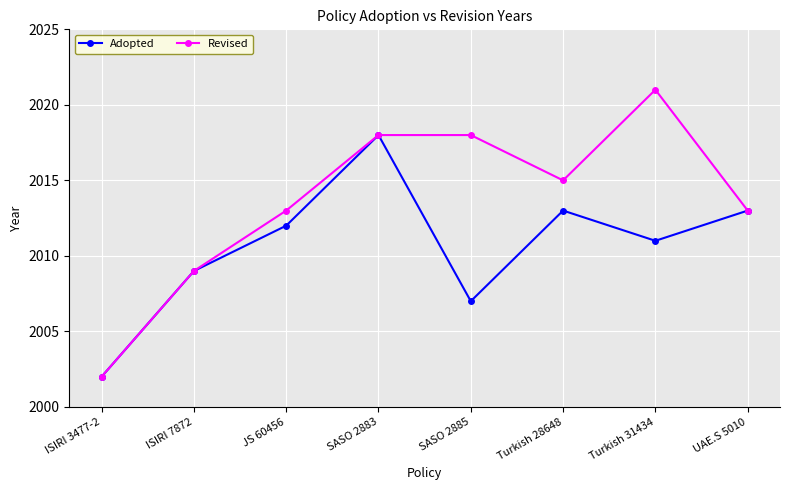

What is the smallest value displayed?

2002